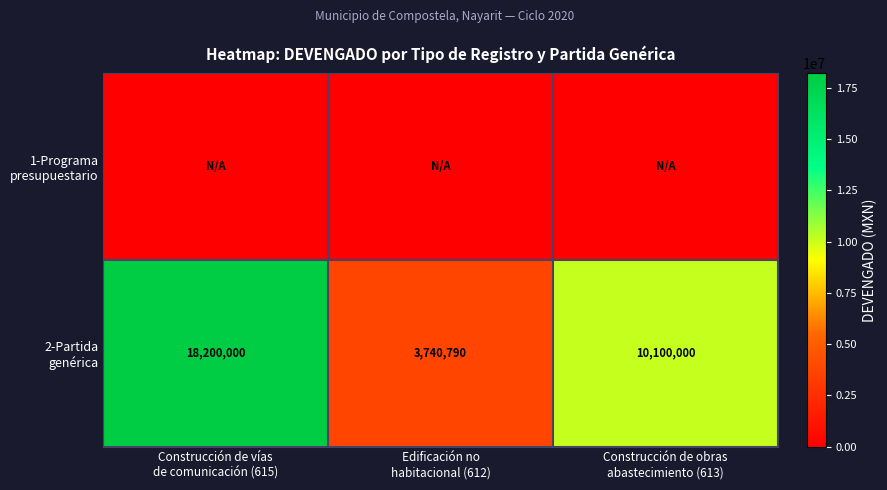

Between Construcción de vías de comunicación (615) and Construcción de obras abastecimiento (613), which series saw the biggest shift?

2-Partida genérica